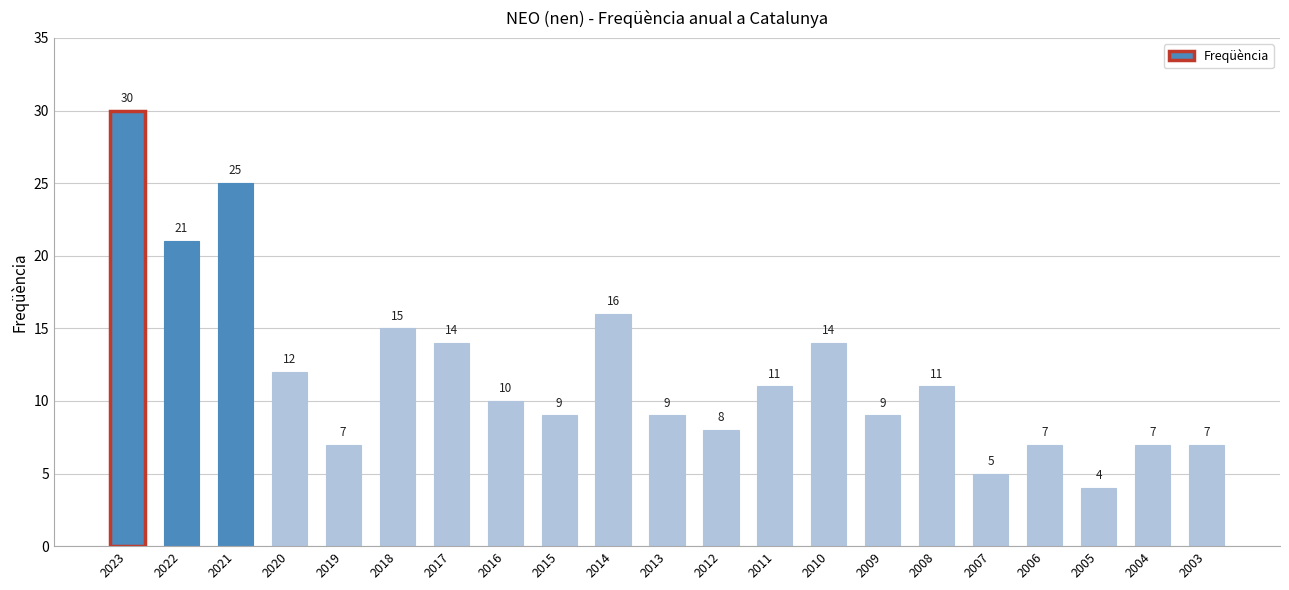

What is the value of the 18th bar from the left?

7